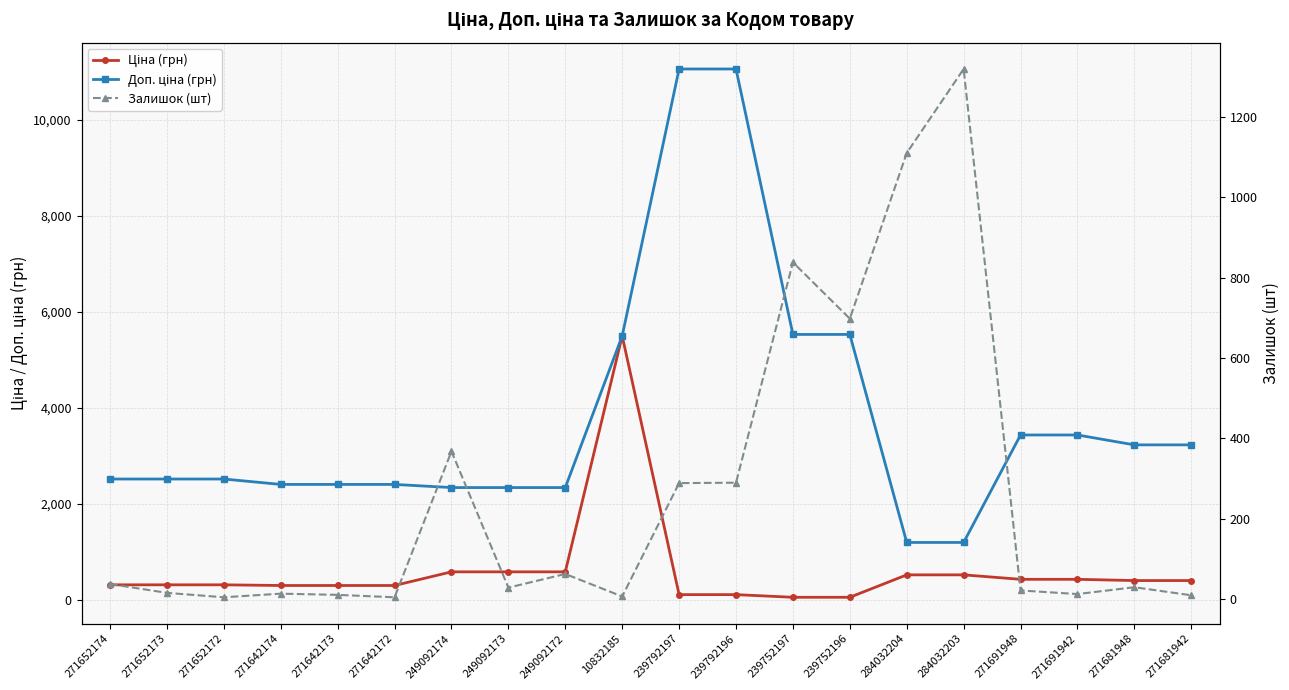

What is the difference between the Залишок (шт) values at 239752196 and 284032203?

621.0